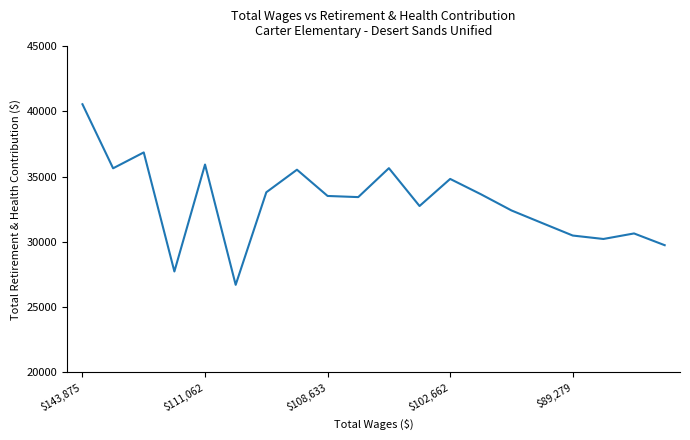

How many lines are shown in the chart?

1